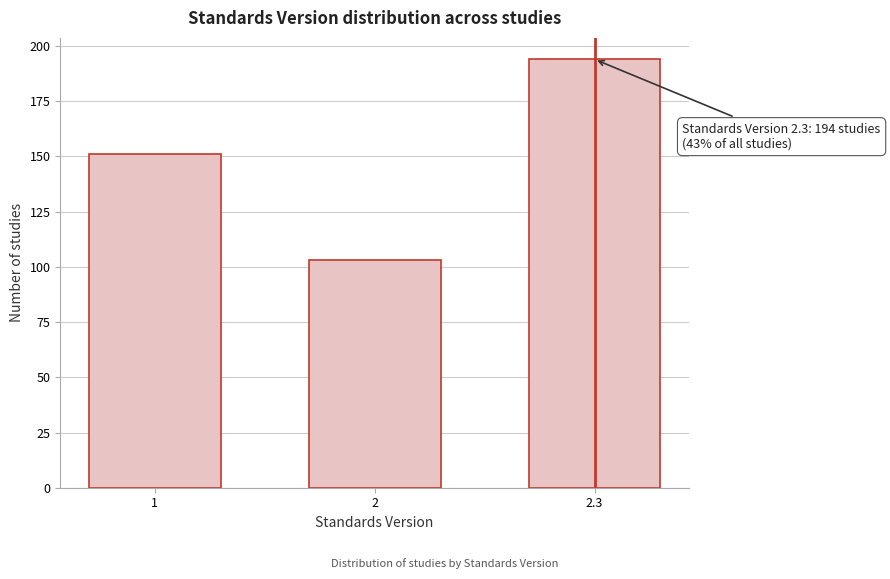

Reading left to right, list all the values displayed in this chart.

1=151	2=103	2.3=194